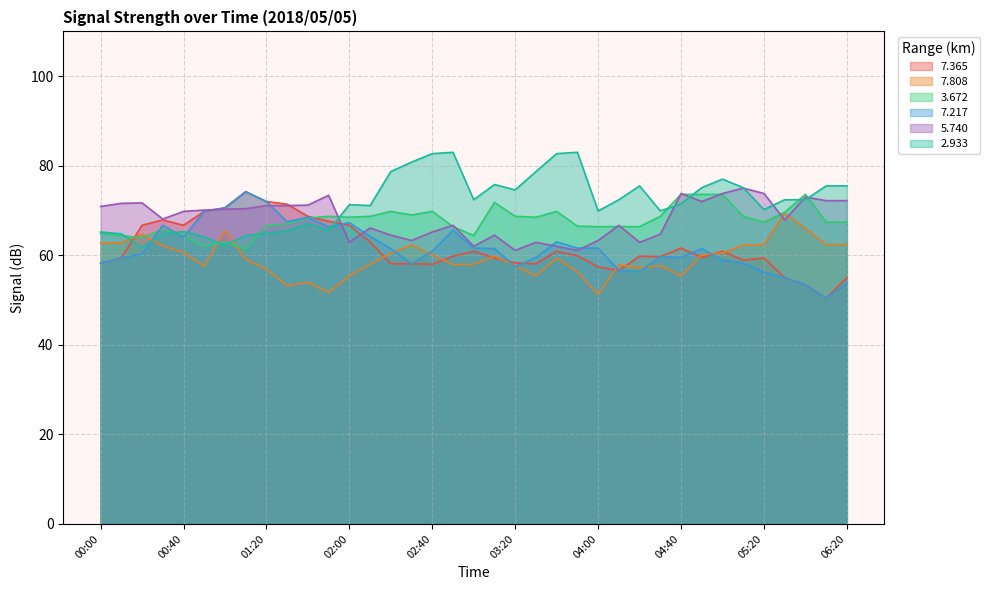

What is the value of the   7.217 point at the 1st from the left?

58.2